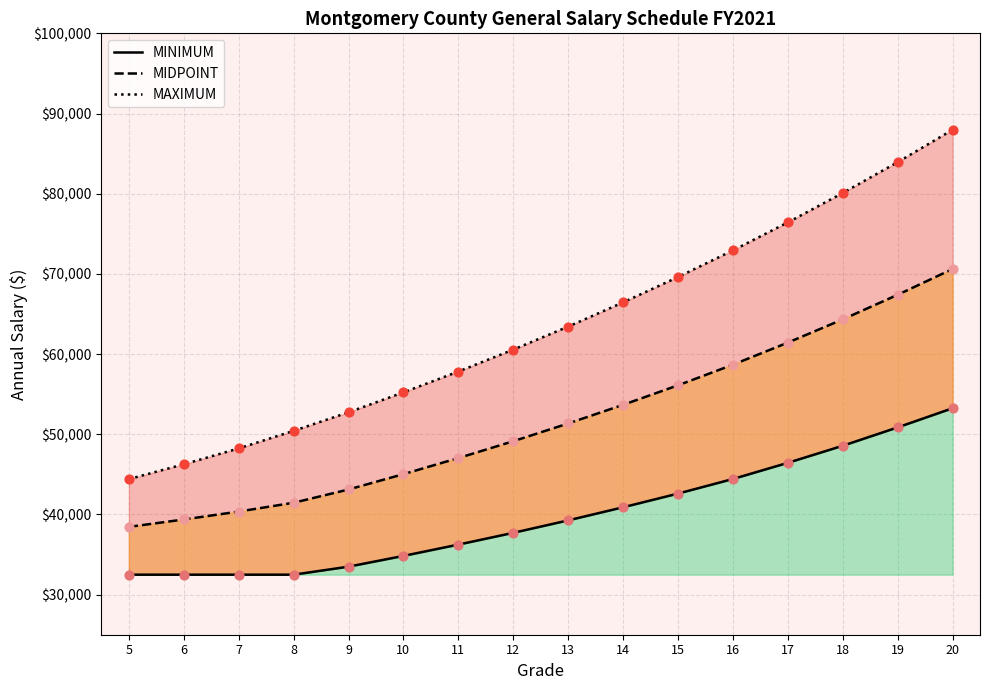

At which category is the sum across all series the highest?

20